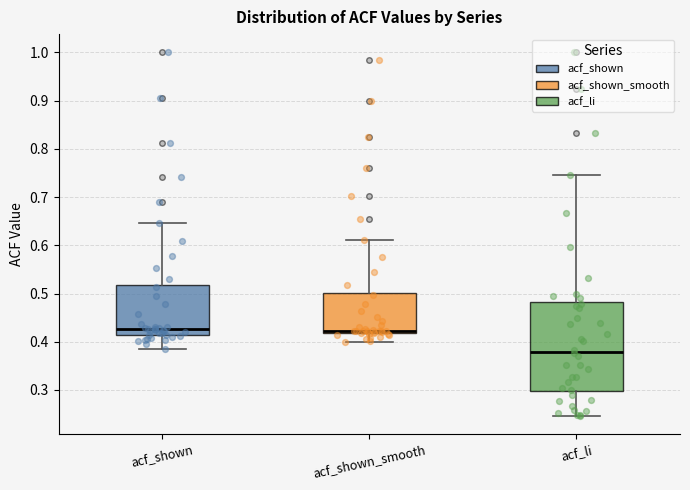

Which box is the tallest, from its lower edge to its upper edge?

acf_li